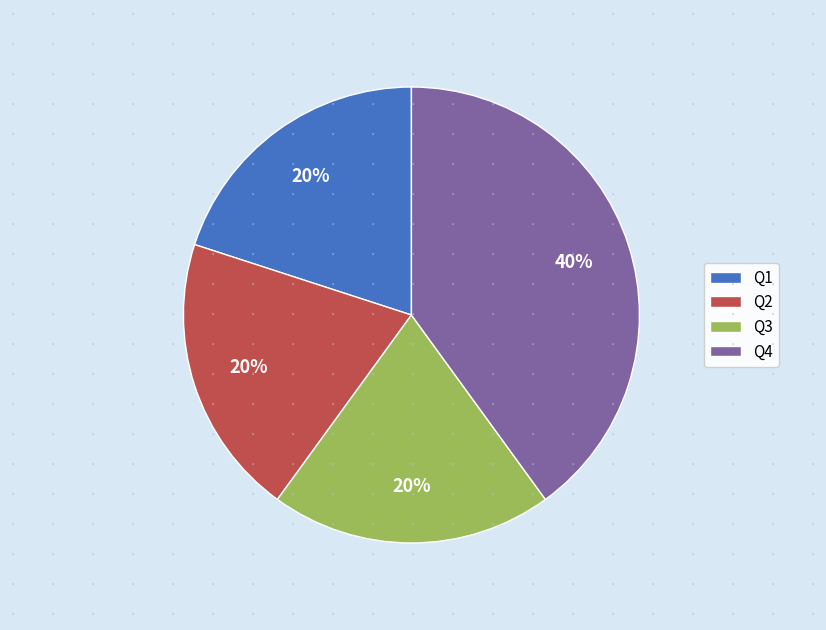

To the nearest percent, what portion does Q1 represent?

20%